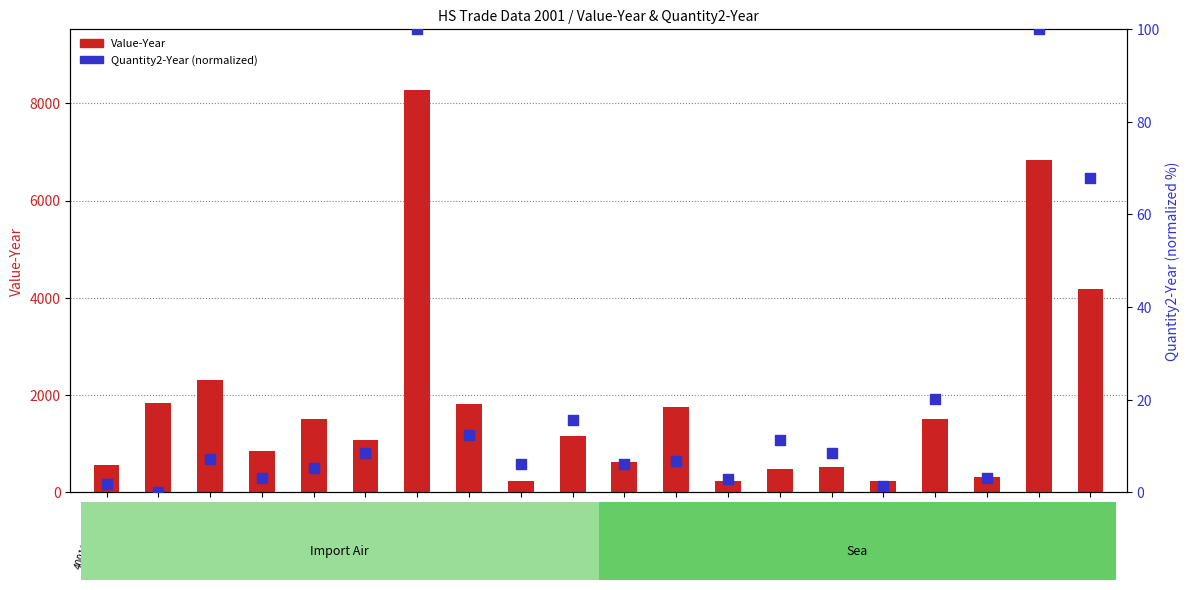

At which category is the sum across all series the highest?

400211100-207